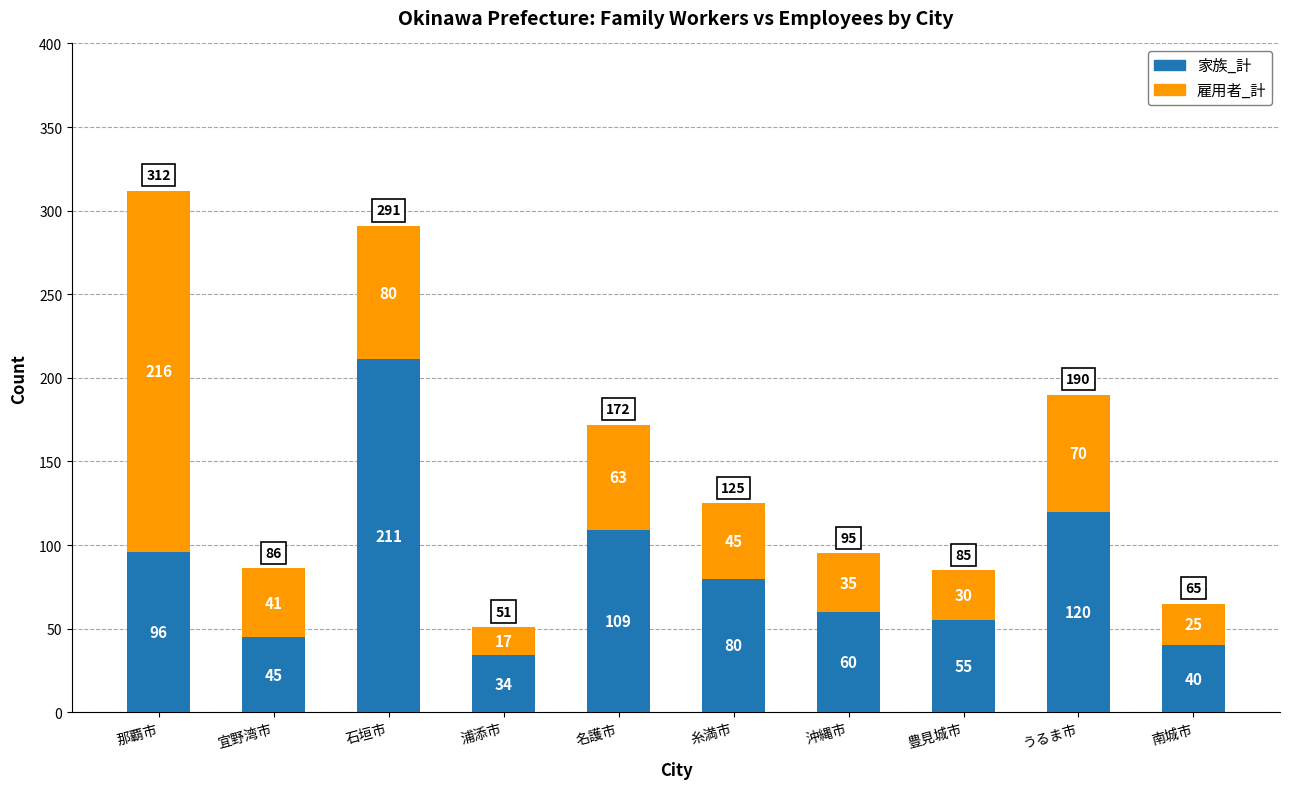

Reading left to right, what are the values for 家族_計?

96	45	211	34	109	80	60	55	120	40